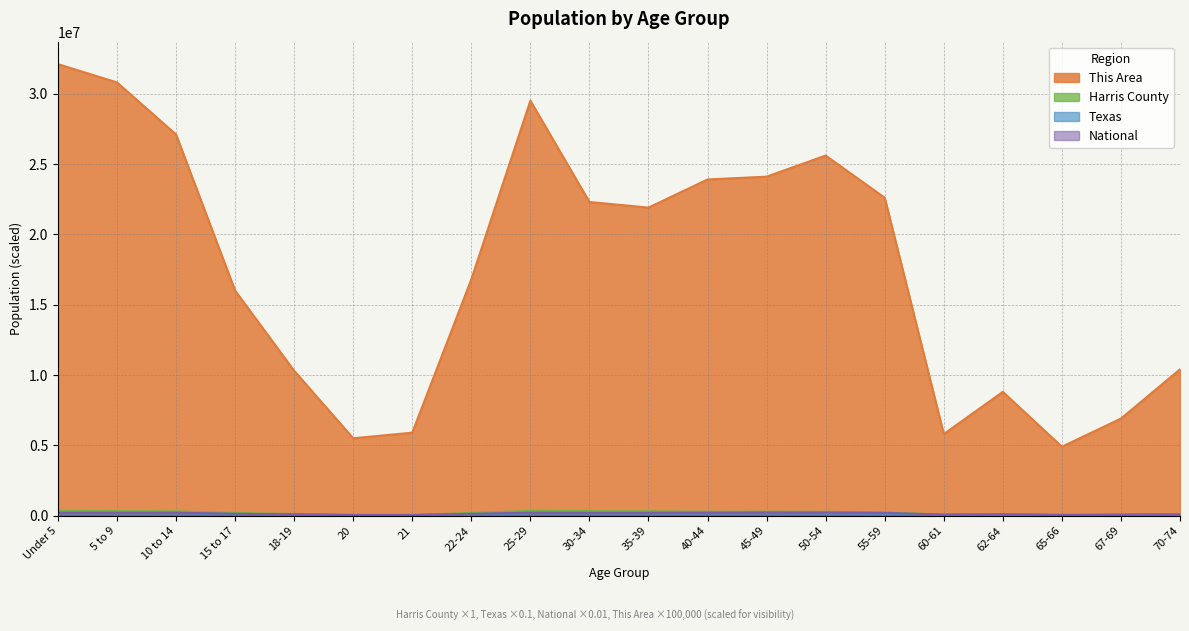

Rank the series at 25-29 from highest to lowest value.

This Area, Harris County, National, Texas